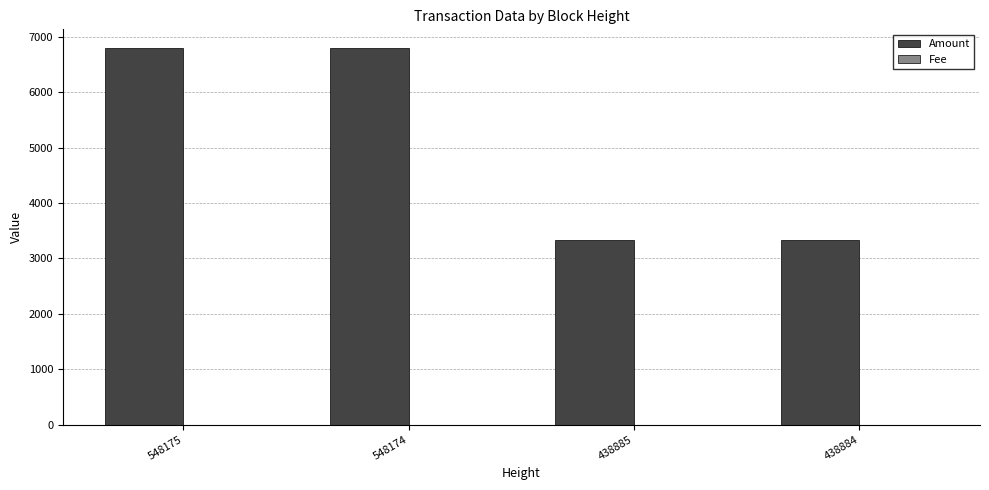

The Amount series shows 5630 at 438884. True or false?

False